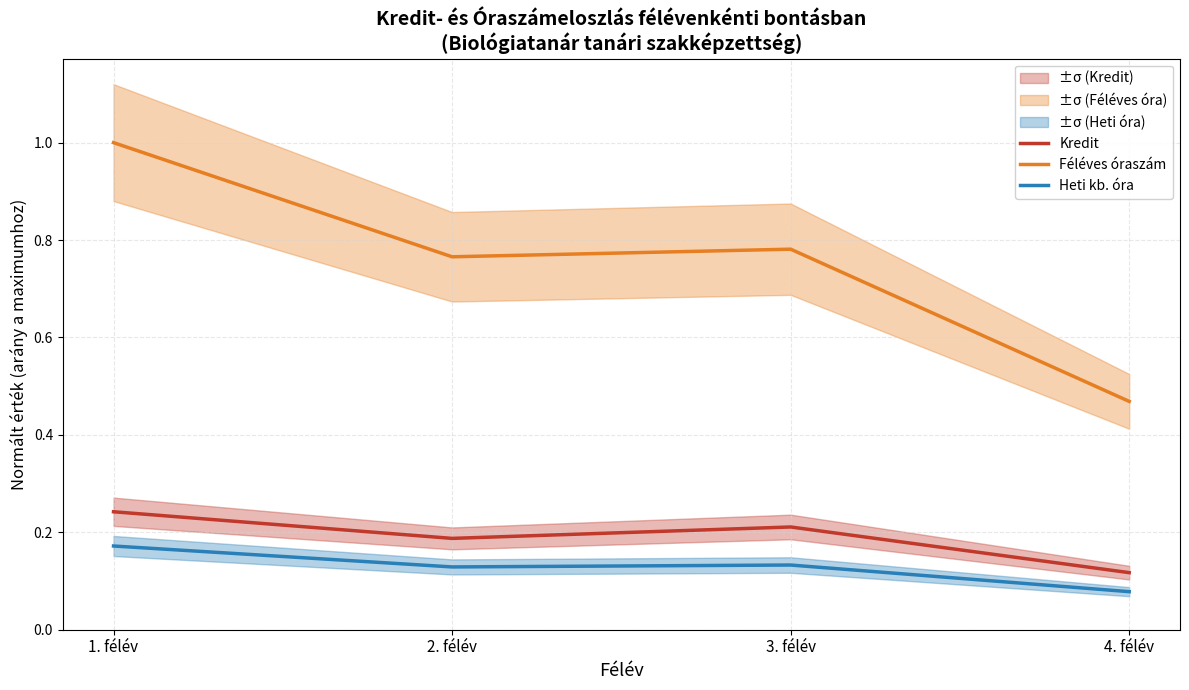

Reading right to left, transcribe all the data shown in this chart.

Kredit: 0.1	0.2	0.2	0.2
Féléves óraszám: 0.5	0.8	0.8	1.0
Heti kb. óra: 0.1	0.1	0.1	0.2